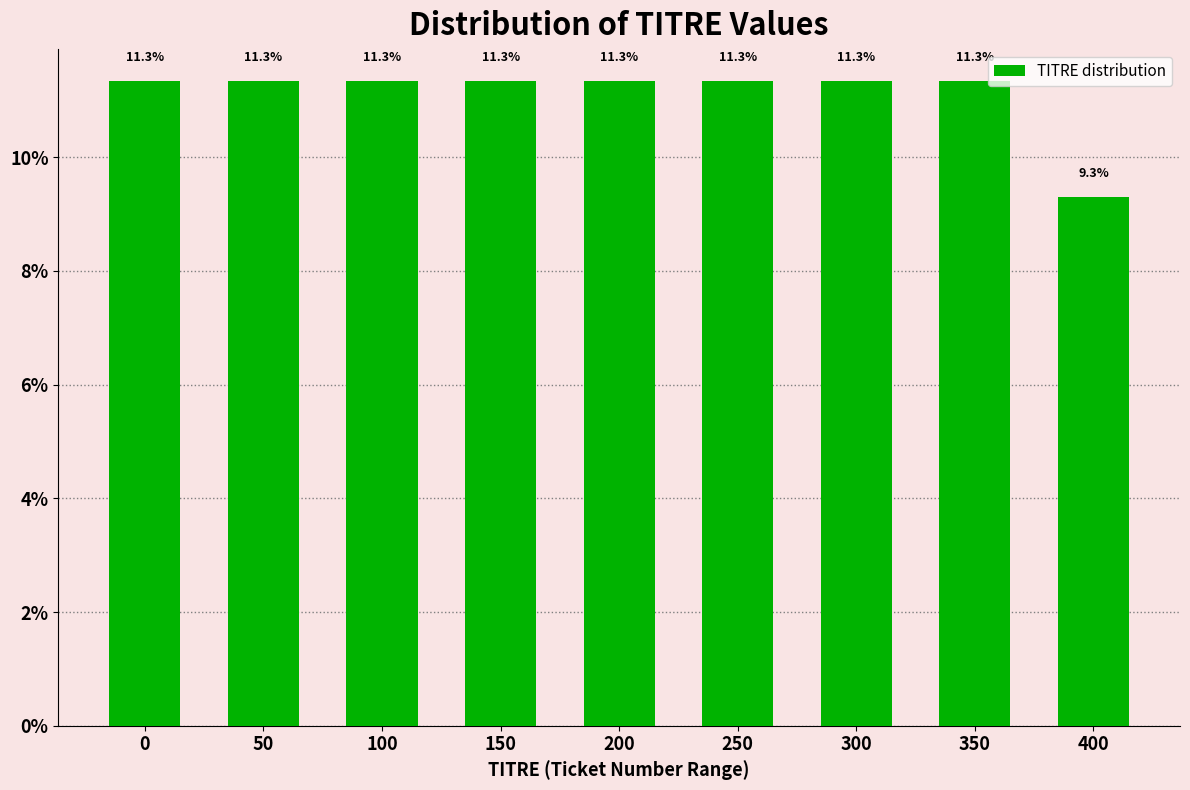

Reading left to right, transcribe all the data shown in this chart.

0=11.3	50=11.3	100=11.3	150=11.3	200=11.3	250=11.3	300=11.3	350=11.3	400=9.3